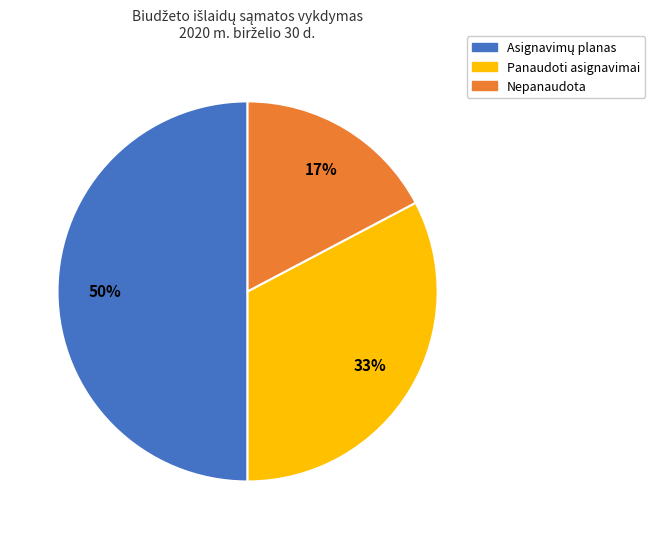

To the nearest percent, what is the difference between the largest and smallest slice percentages?

33%